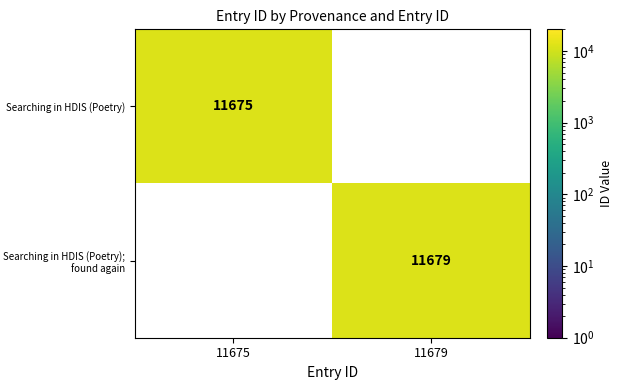

Is it true that Searching in HDIS (Poetry); found again equals 3316 at 11679?

False